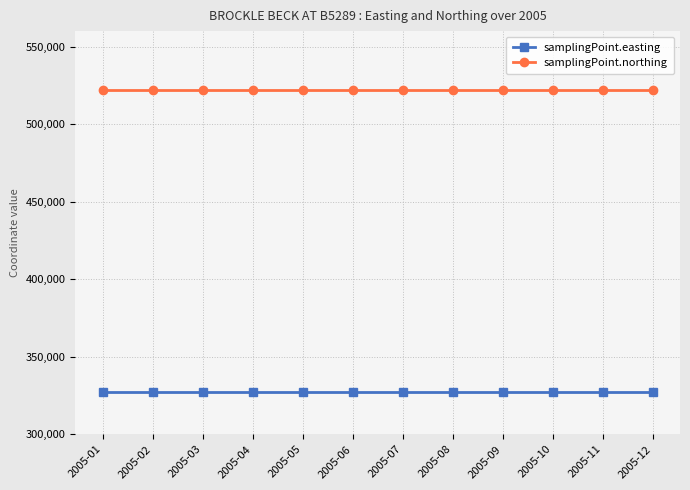

What is the value of the samplingPoint.northing point at the 11th from the left?

522257